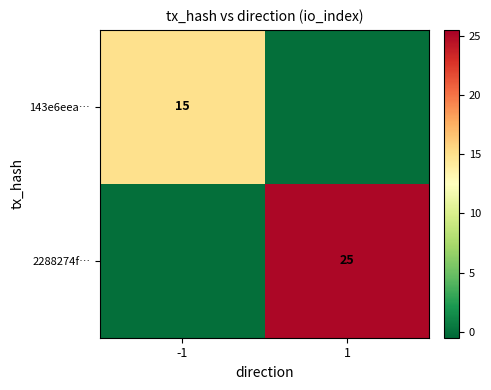

The 2288274f… series shows 42 at 1. True or false?

False